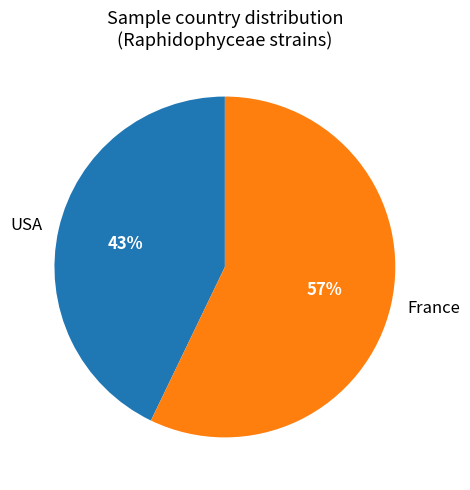

To the nearest percent, what is the combined percentage of France and USA?

100%